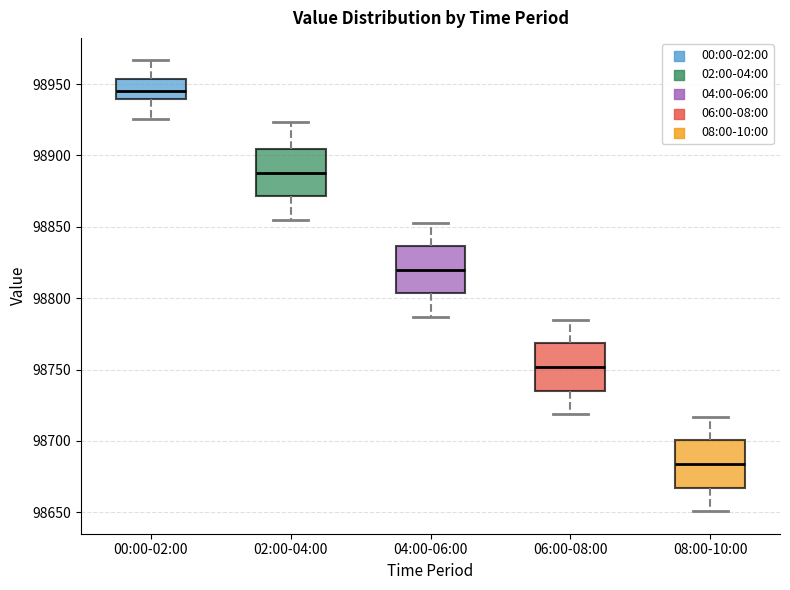

Reading left to right, read every box against the y-axis: the position of its median line, the range the box covers, and the ends of its whiskers. The values are not printed on the chart, so give them approximately, as read against the axis.

00:00-02:00: median 98945, box 98940 to 98955, whiskers 98925 to 98965
02:00-04:00: median 98890, box 98870 to 98905, whiskers 98855 to 98925
04:00-06:00: median 98820, box 98805 to 98835, whiskers 98785 to 98855
06:00-08:00: median 98750, box 98735 to 98770, whiskers 98720 to 98785
08:00-10:00: median 98685, box 98665 to 98700, whiskers 98650 to 98715